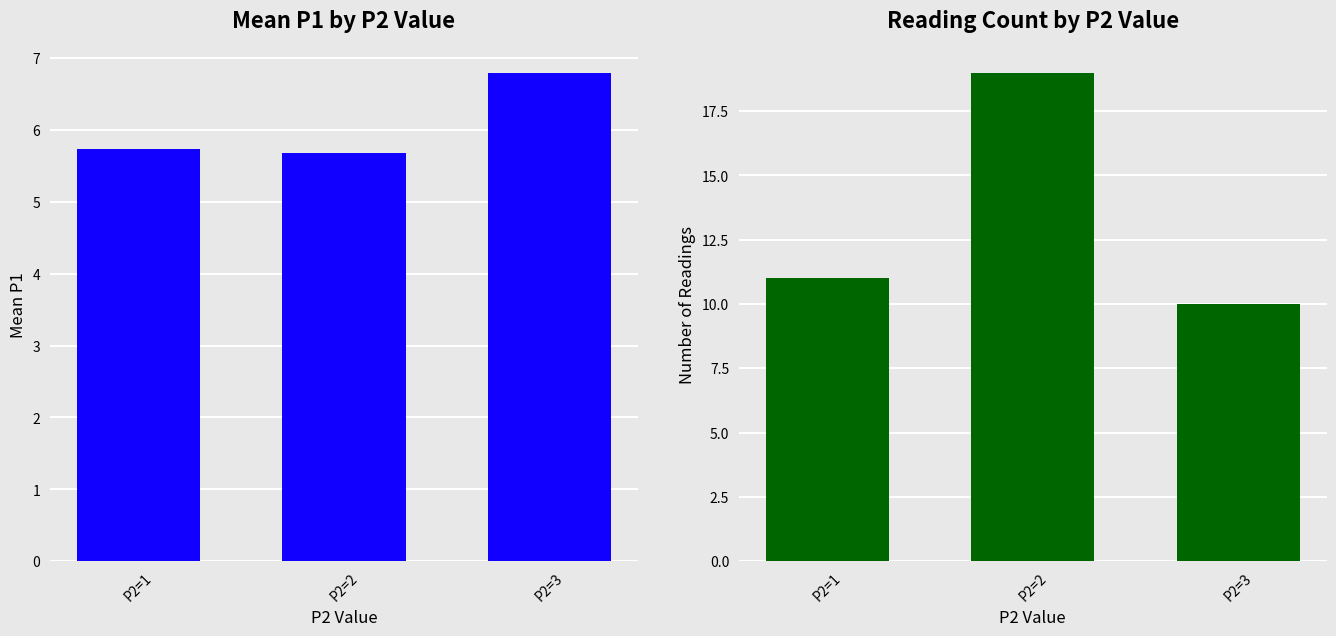

What is the spread (max minus min) of values at P2=3?

3.2